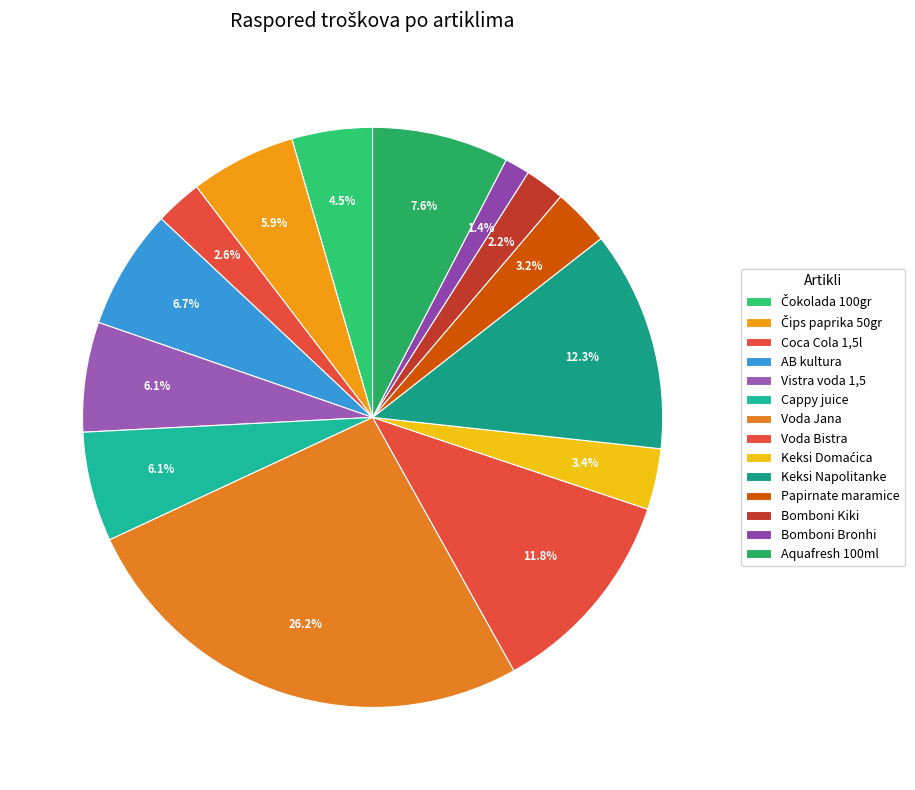

What is the change in value from Cappy juice to Bomboni Bronhi?

-18.1